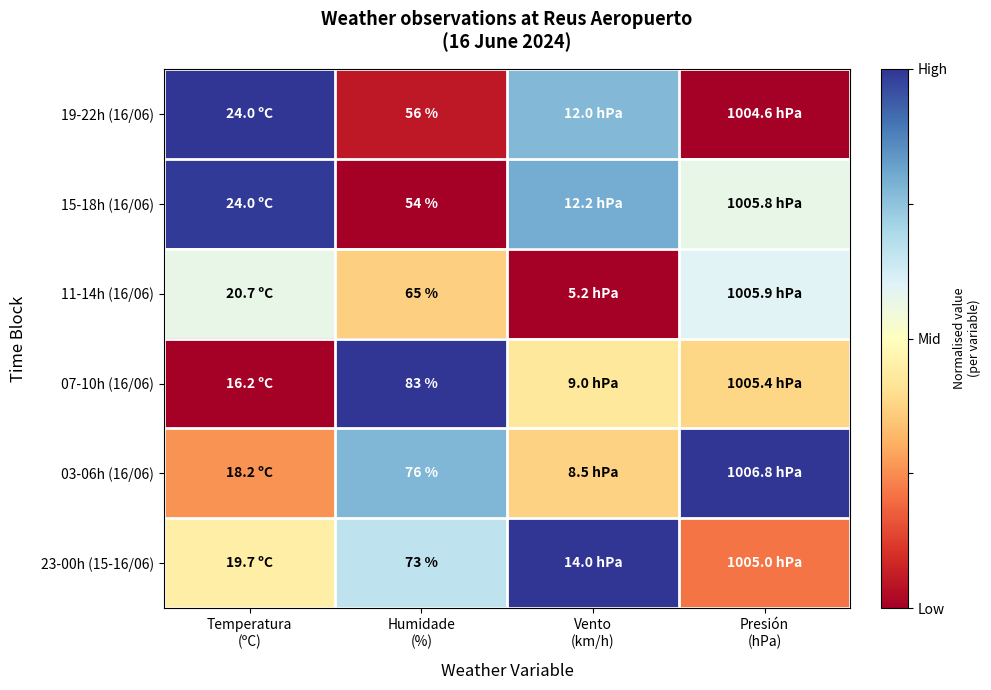

At Vento (km/h), list the series in order from smallest to largest.

11-14h (16/06), 03-06h (16/06), 07-10h (16/06), 19-22h (16/06), 15-18h (16/06), 23-00h (15-16/06)